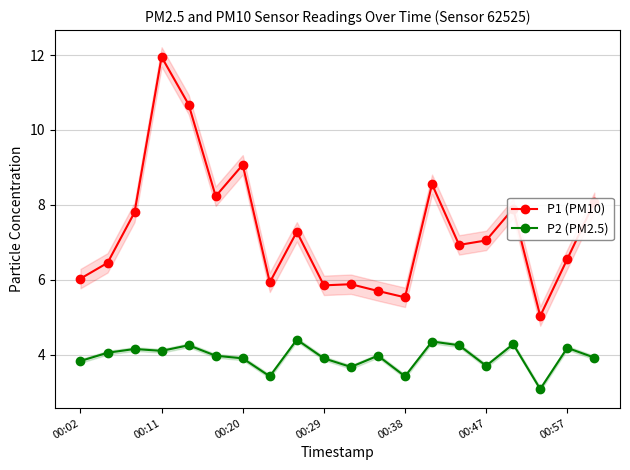

What is the minimum value shown in the chart?

3.1